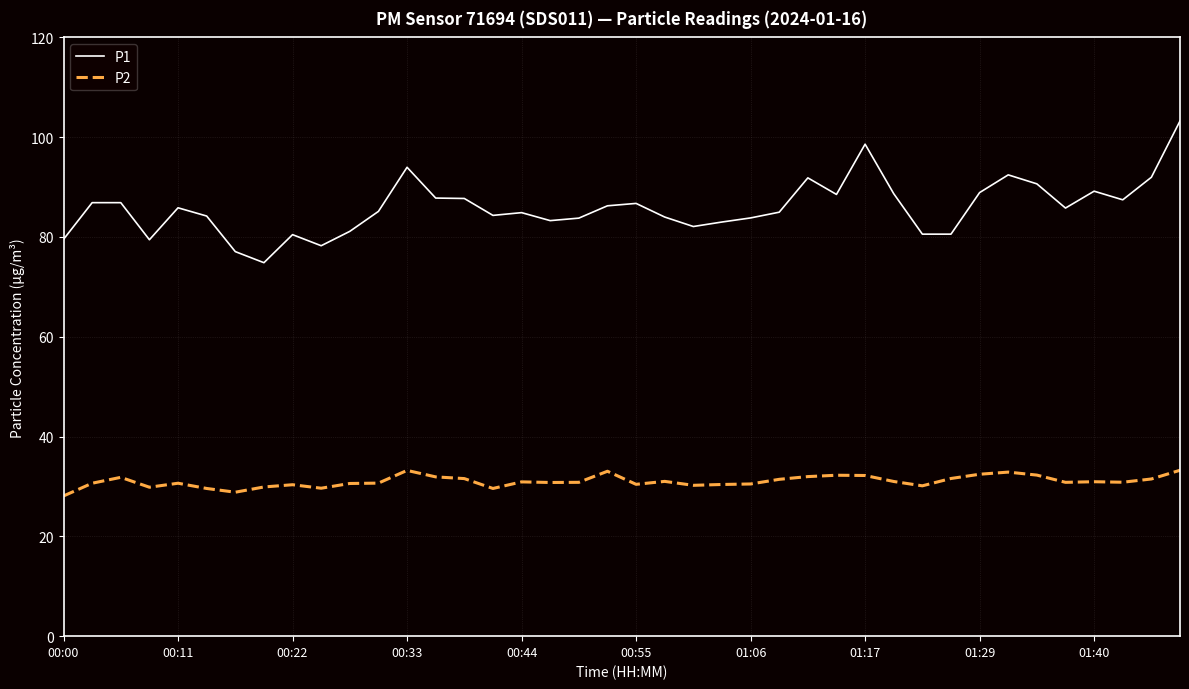

Rank the series by their maximum value, from lowest to highest.

P2, P1